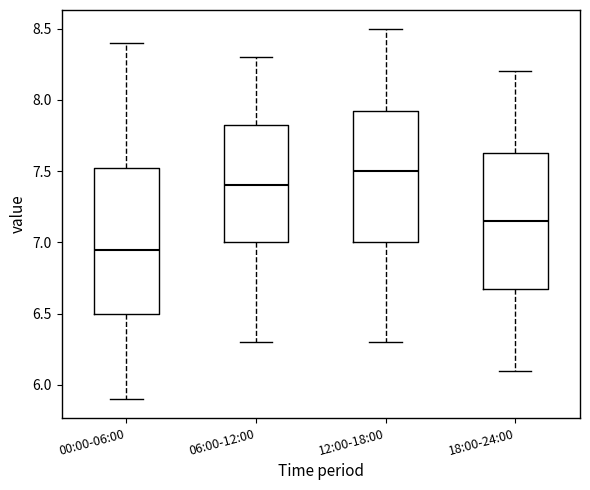

Which box is the tallest, from its lower edge to its upper edge?

00:00-06:00